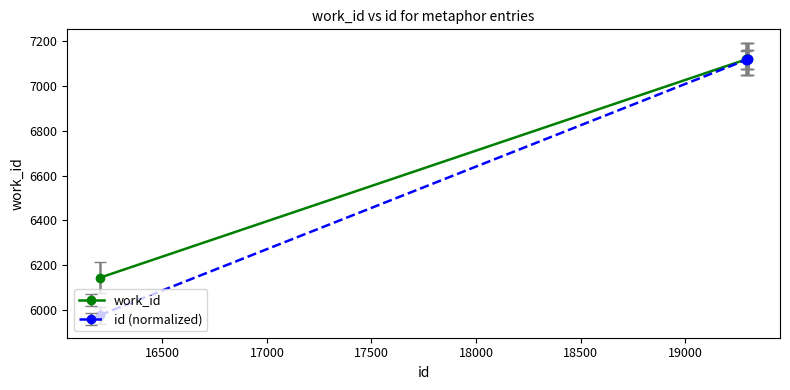

What is the value of the work_id point at the 2nd from the left?

7120.0